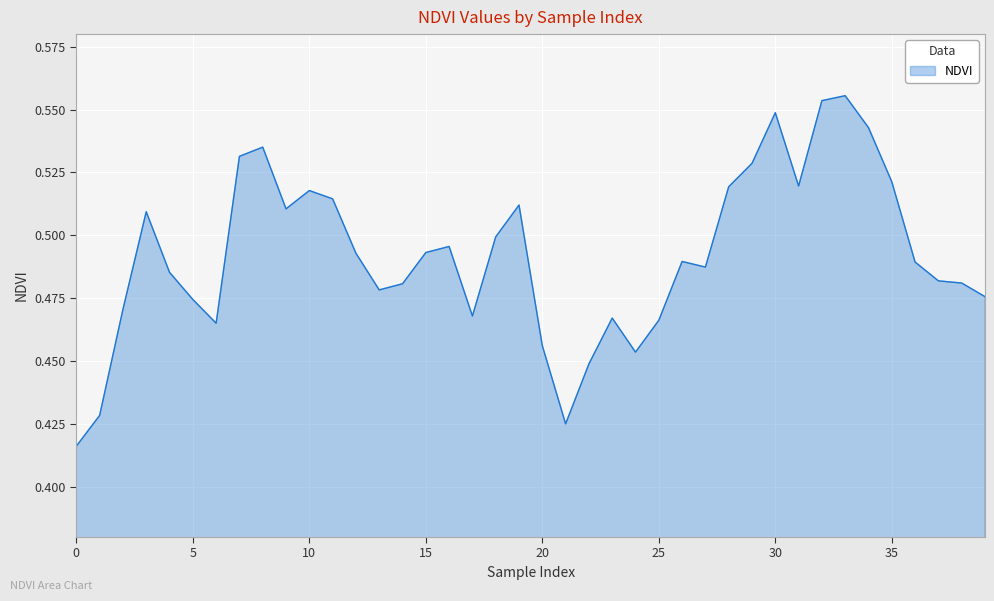

How many interior local valleys (lower than both neighbors) does the data have?

8